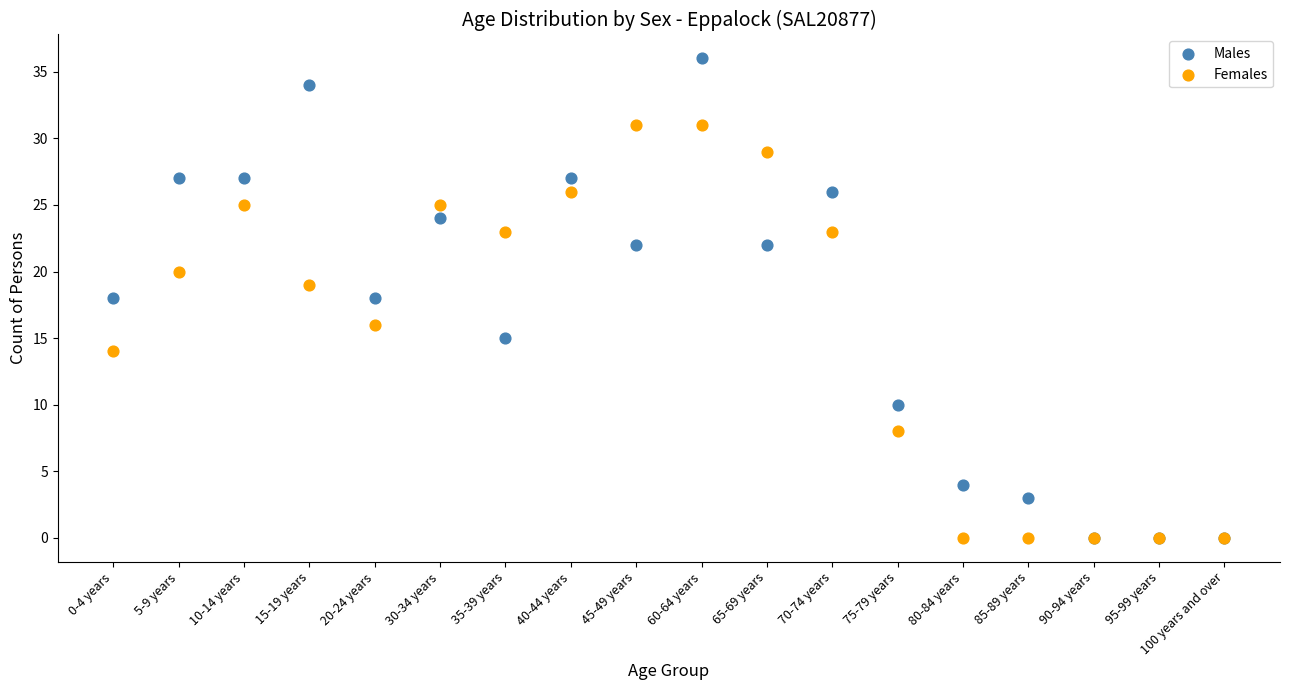

What are all the series names shown in the legend?

Males, Females